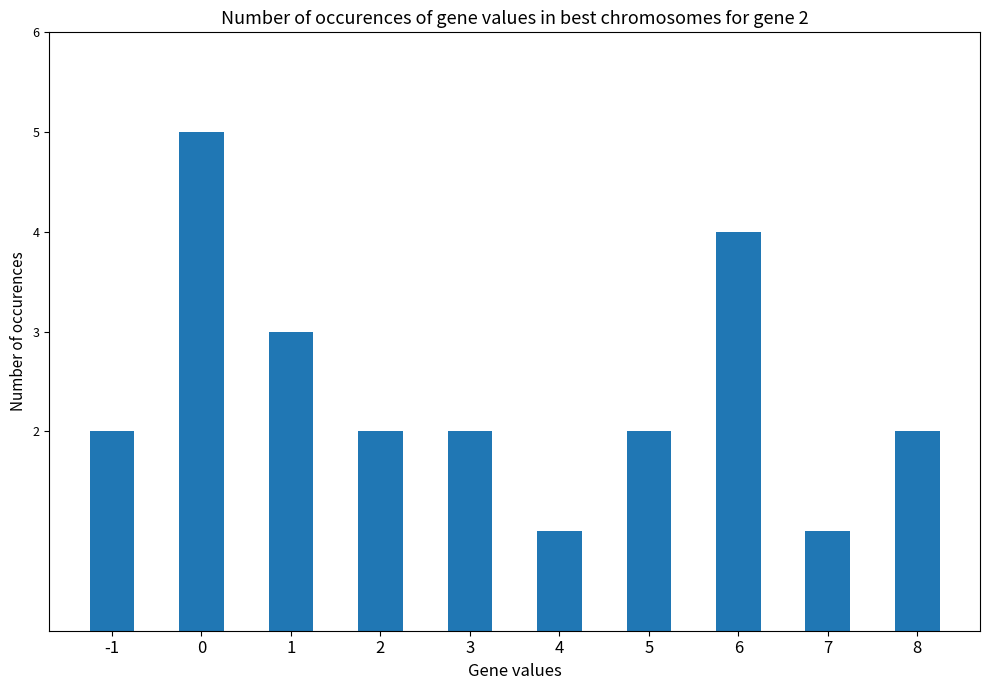

What is the greatest value displayed?

5